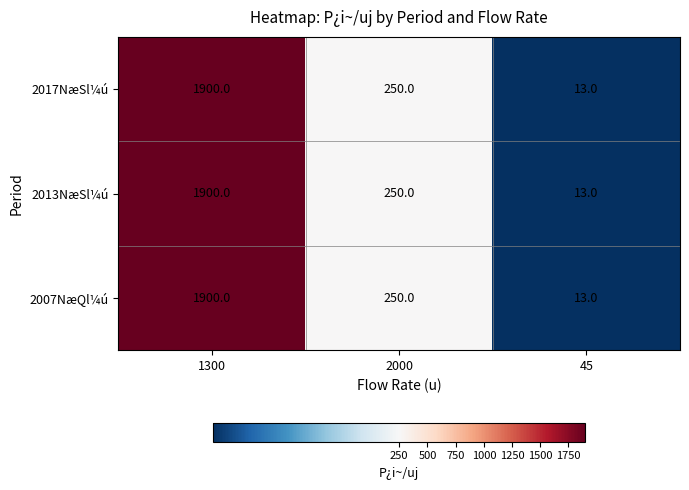

Reading right to left, transcribe all the data shown in this chart.

2017NæSl¼ú: 45=13	2000=250	1300=1900
2013NæSl¼ú: 45=13	2000=250	1300=1900
2007NæQl¼ú: 45=13	2000=250	1300=1900